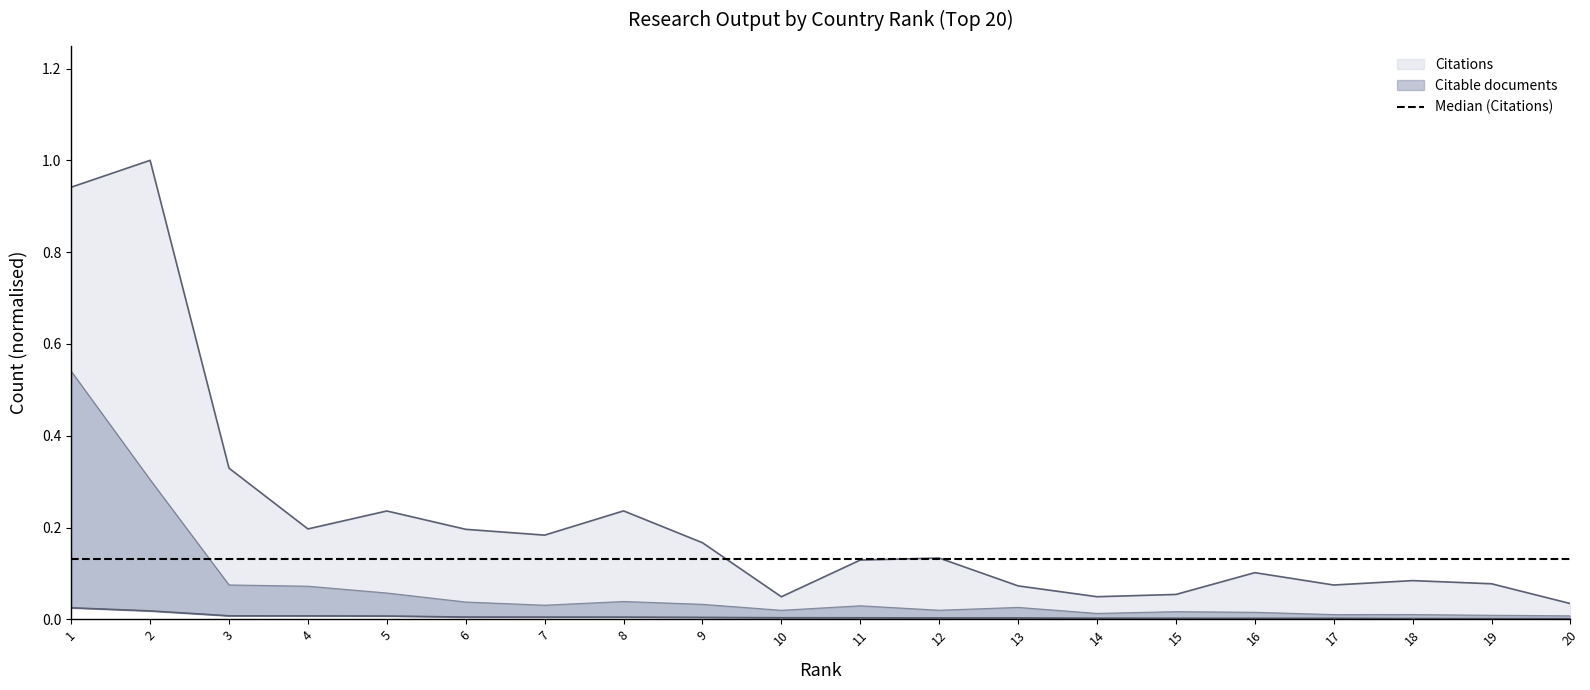

True or false: Citations and Self-citations intersect in this chart.

False